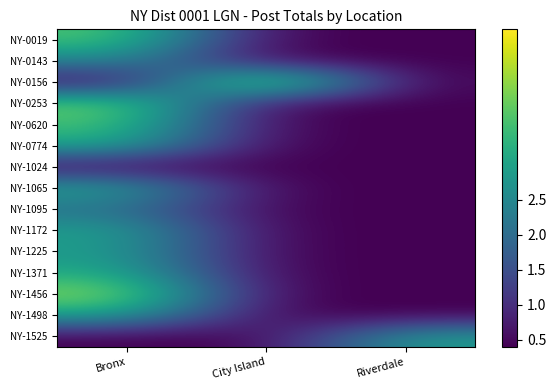

Between Bronx and Riverdale, which is larger?

Bronx